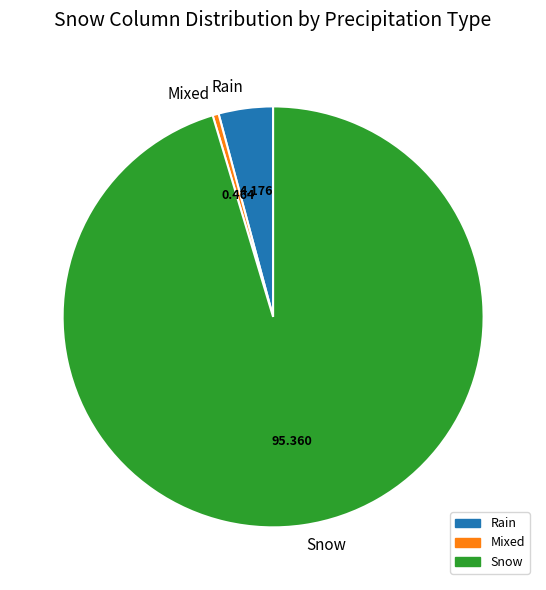

Which has a higher value, Mixed or Rain?

Rain